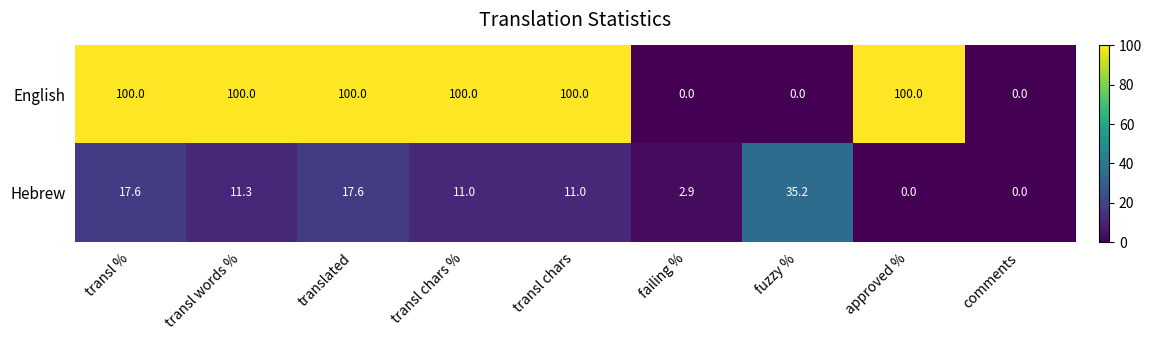

The value of English at comments is 0.0. True or false?

True